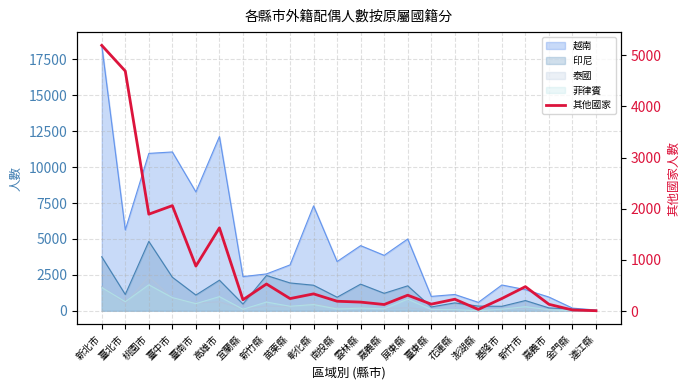

What is the difference between the maximum and minimum values?

5187